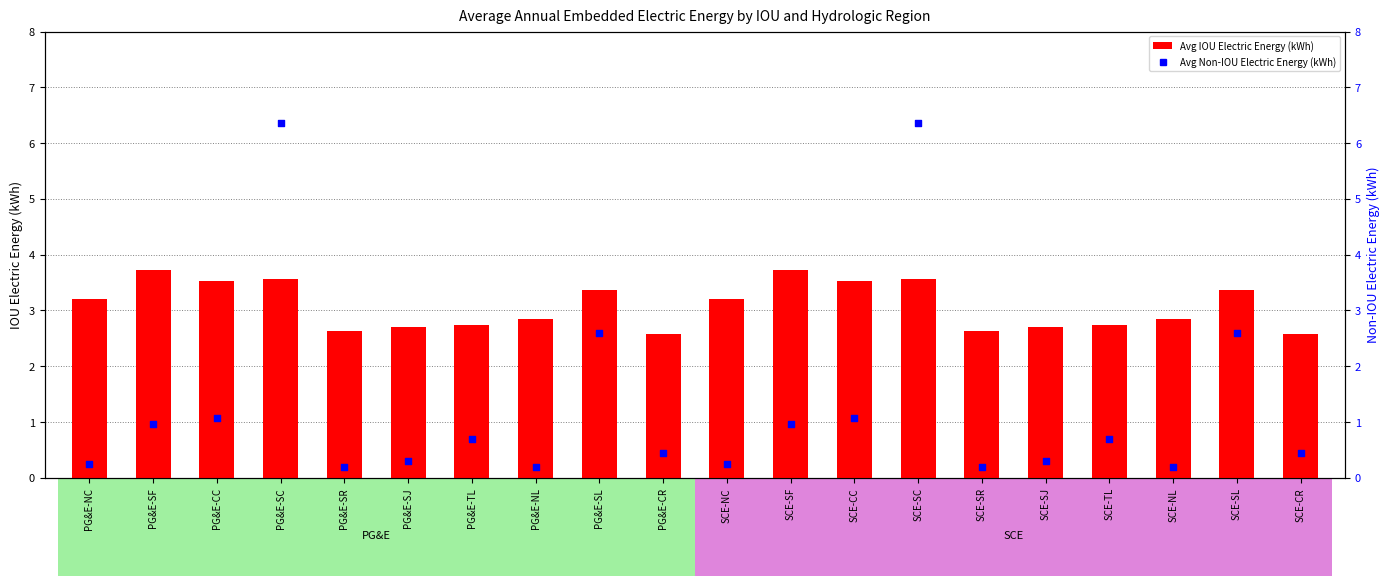

At which category is the sum across all series the highest?

PG&E-SC